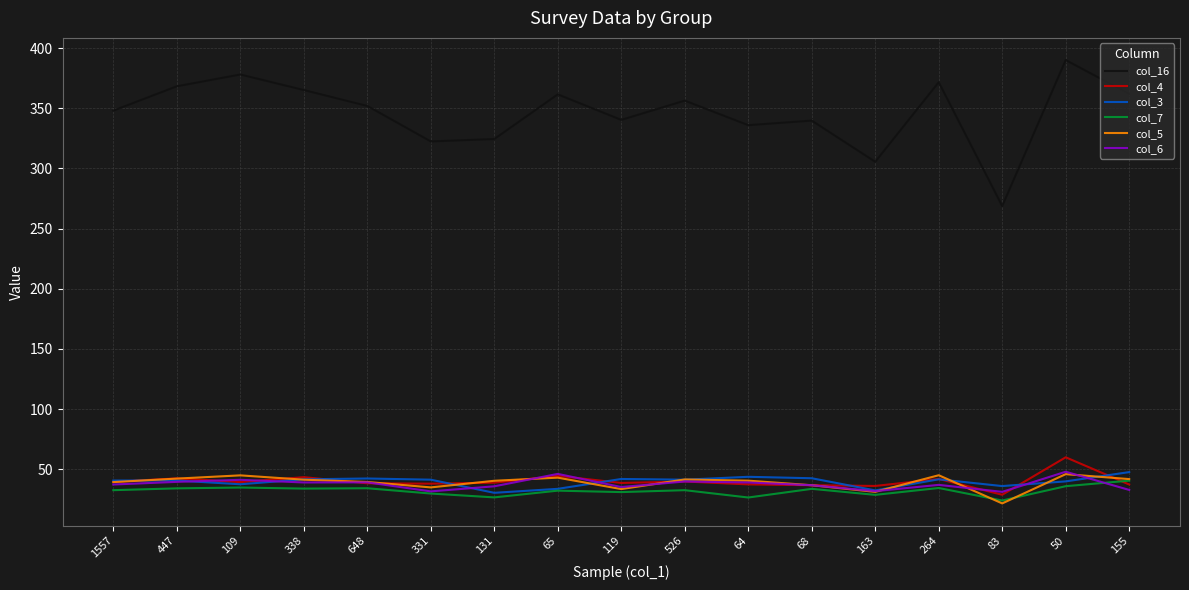

True or false: col_16 and col_6 intersect in this chart.

False